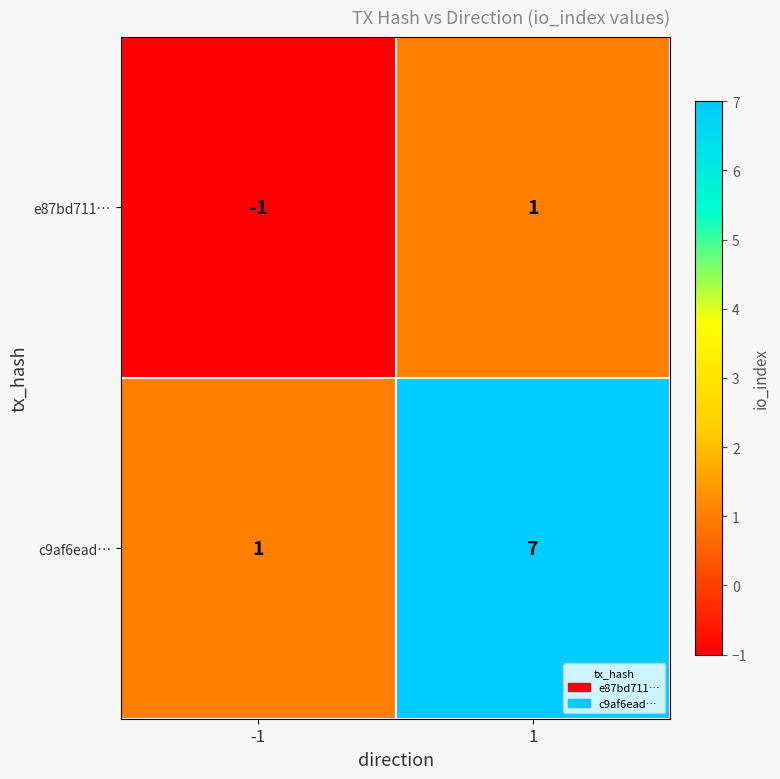

What is the greatest value displayed?

7